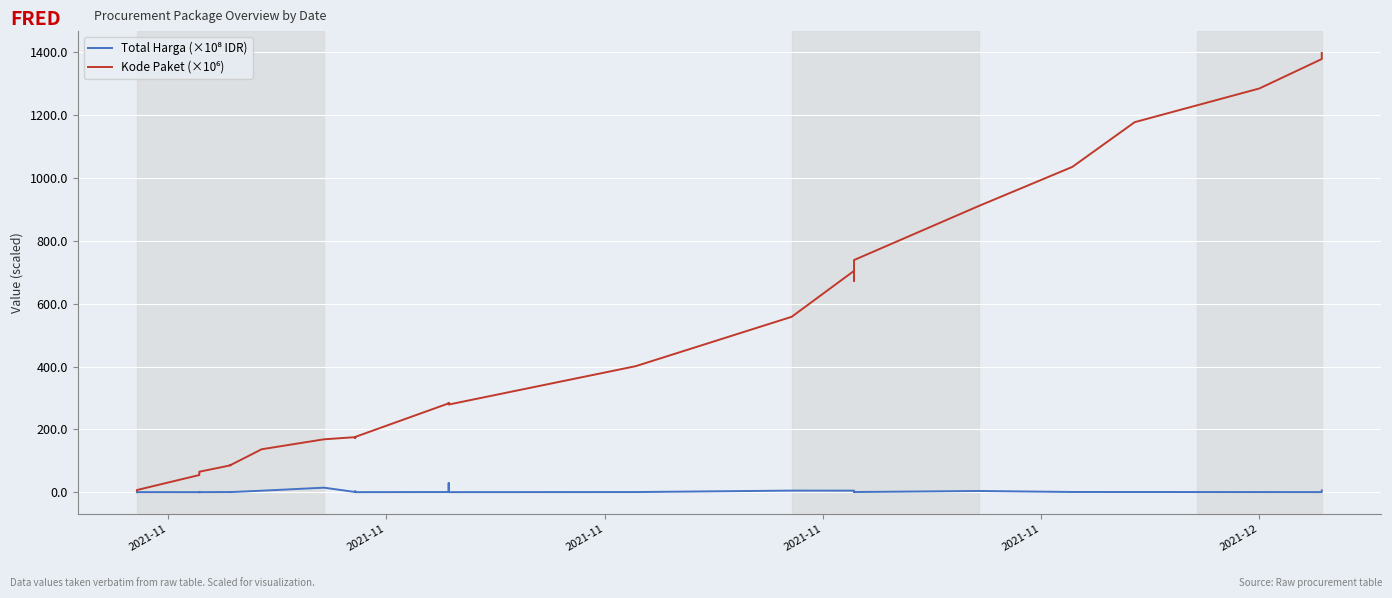

True or false: Kode Paket (×10⁶) has a value of 60.0 at 2021-11.

True